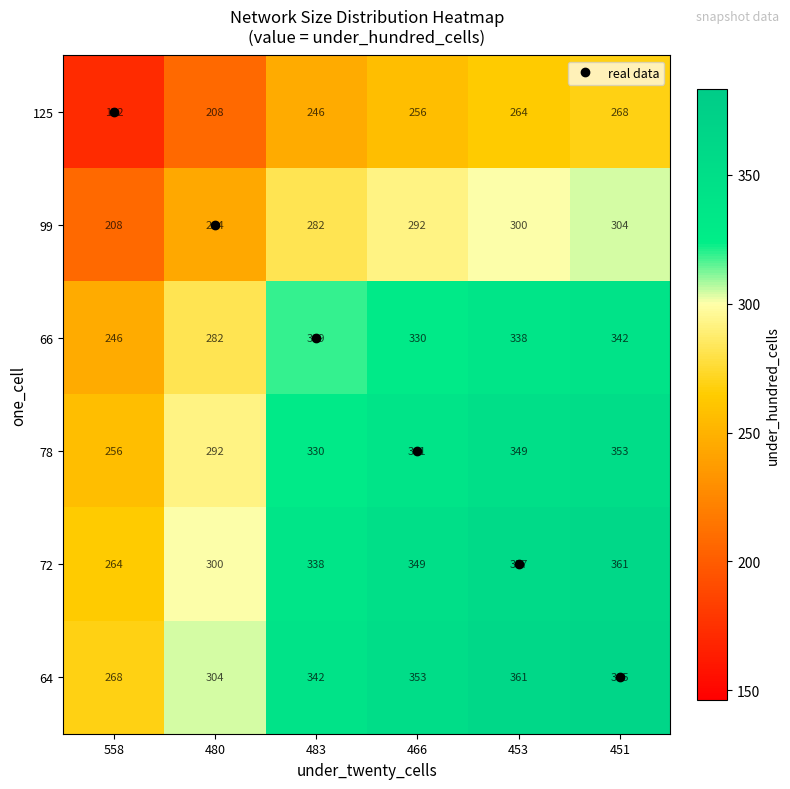

What is the difference between the highest and lowest values at 453?

97